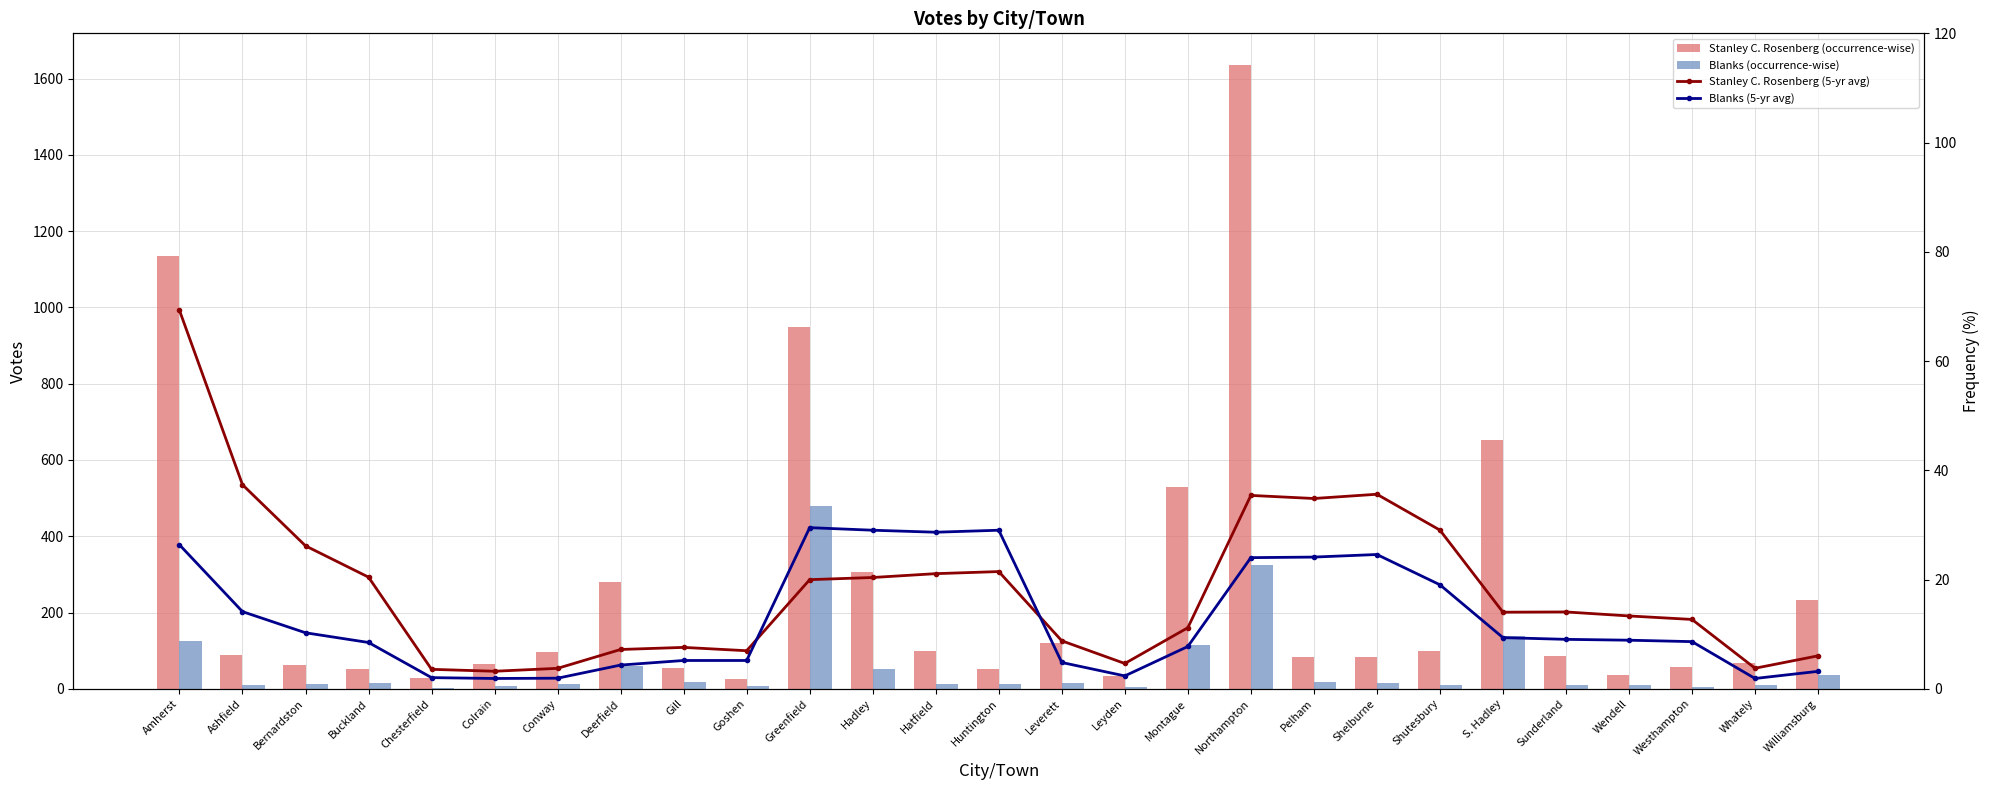

Reading left to right, extract all data points from this chart.

Stanley C. Rosenberg (occurrence-wise): 1134.0	89.0	62.0	53.0	29.0	66.0	97.0	279.0	54.0	26.0	949.0	305.0	100.0	51.0	119.0	33.0	529.0	1637.0	82.0	84.0	99.0	653.0	85.0	36.0	57.0	68.0	234.0
Blanks (occurrence-wise): 126.0	9.0	12.0	15.0	3.0	6.0	13.0	61.0	19.0	6.0	478.0	52.0	12.0	13.0	15.0	5.0	115.0	324.0	17.0	14.0	9.0	139.0	11.0	11.0	4.0	10.0	36.0
Stanley C. Rosenberg (5-yr avg): 69.3	37.4	26.2	20.4	3.6	3.2	3.7	7.2	7.6	7.0	20.0	20.4	21.1	21.5	8.8	4.6	11.2	35.4	34.8	35.6	29.0	14.0	14.1	13.3	12.7	3.8	6.0
Blanks (5-yr avg): 26.4	14.1	10.3	8.5	2.0	1.9	1.9	4.3	5.2	5.2	29.5	29.0	28.7	29.0	4.8	2.4	7.7	24.0	24.1	24.6	19.0	9.4	9.0	8.9	8.6	1.9	3.2